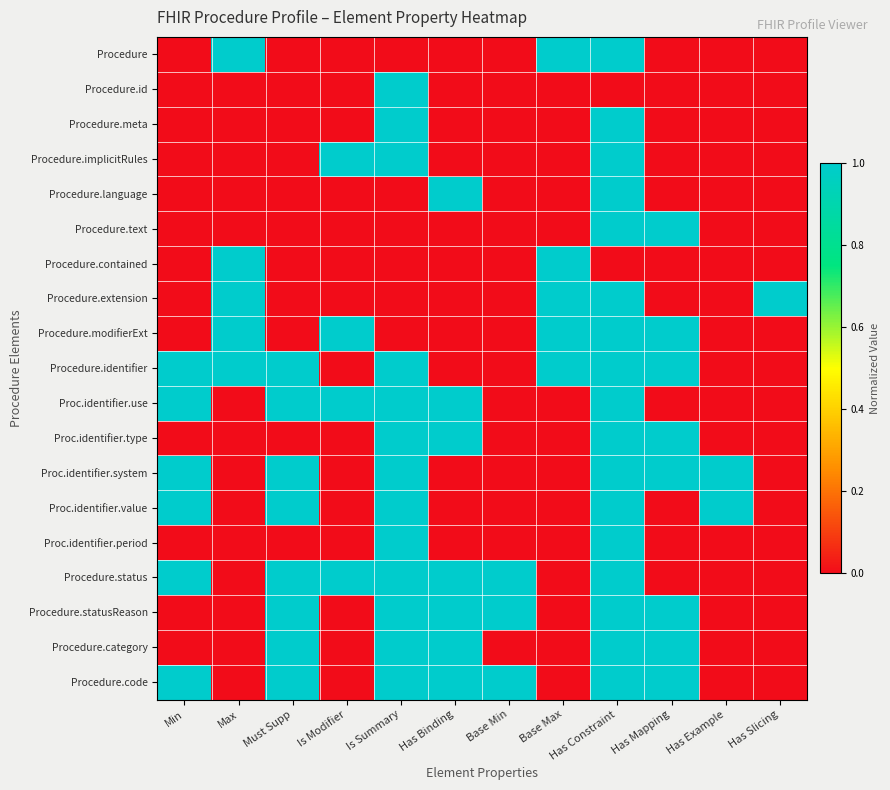

At which category is the sum across all series the highest?

Has Constraint